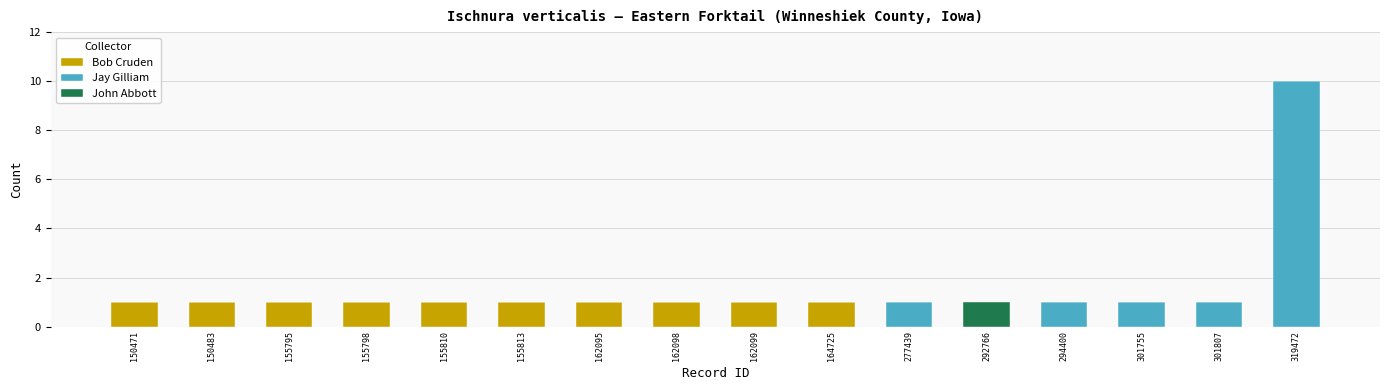

The value of Bob Cruden at 277439 is 0. True or false?

True